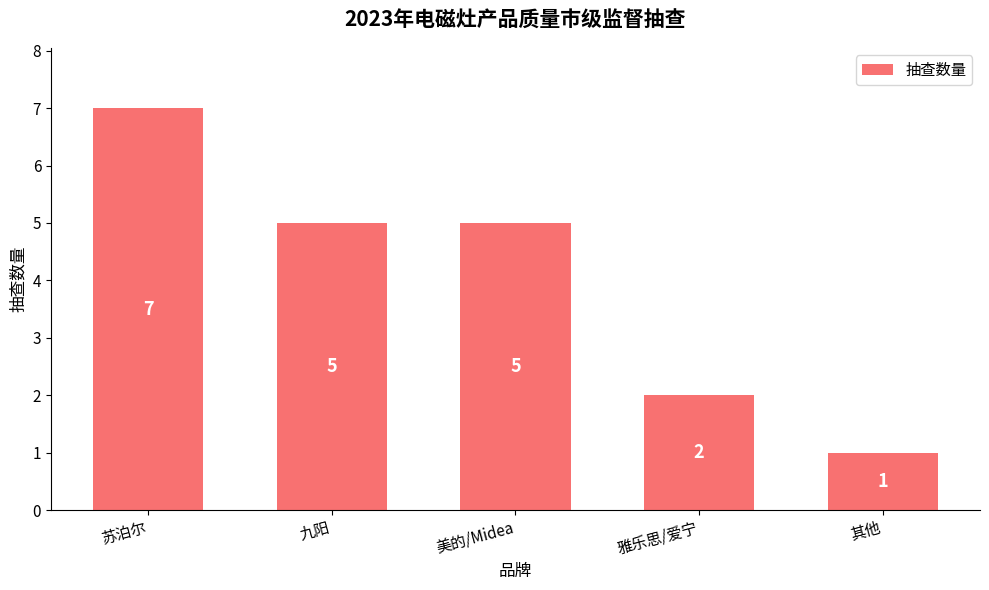

Are the bars grouped side by side (vs. stacked)?

No